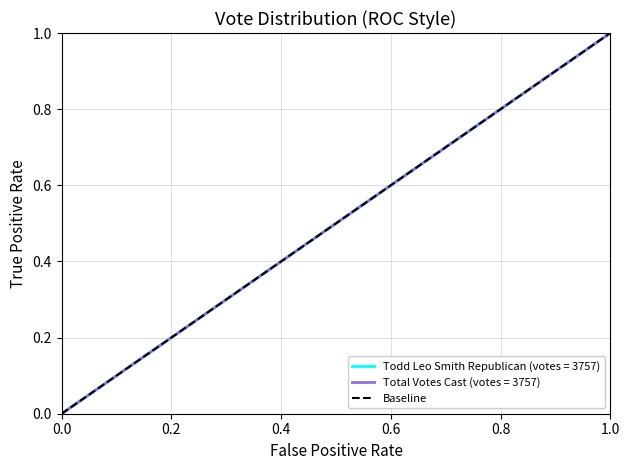

What is the greatest value displayed?

1